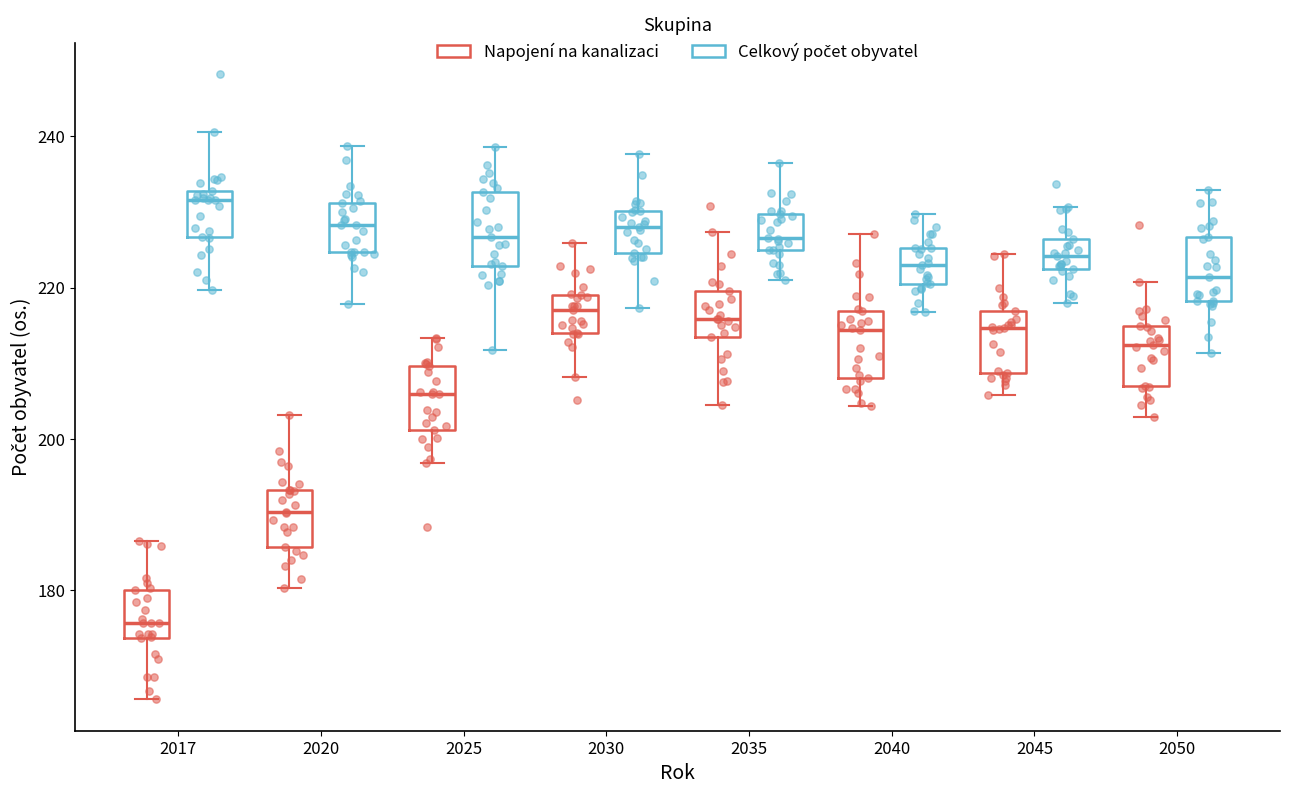

Where does the median line of the box for 2050 (Celkový počet obyvatel) sit on the y-axis? The values are not printed on the chart, so give them approximately, as read against the axis.

222